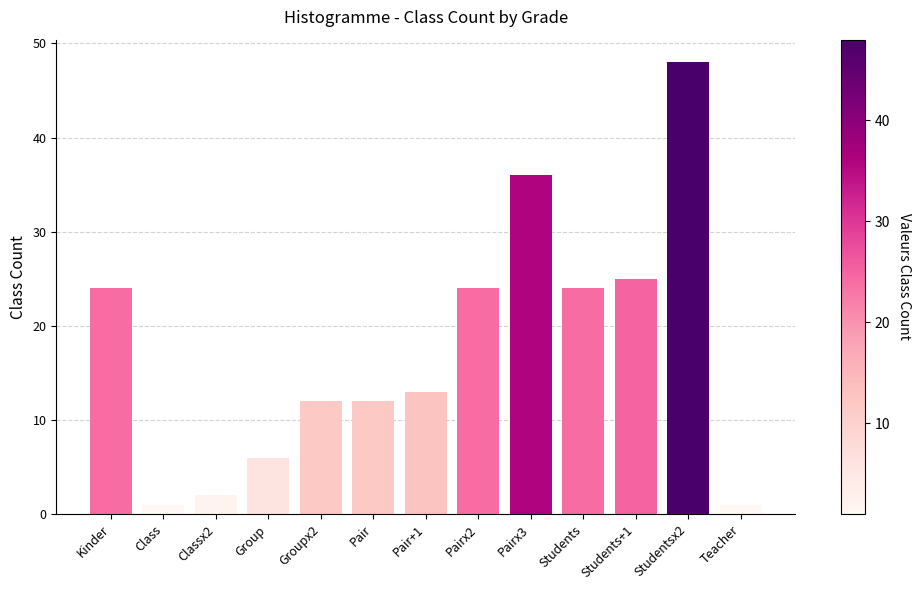

The chart shows a value of 24 at Students. True or false?

True